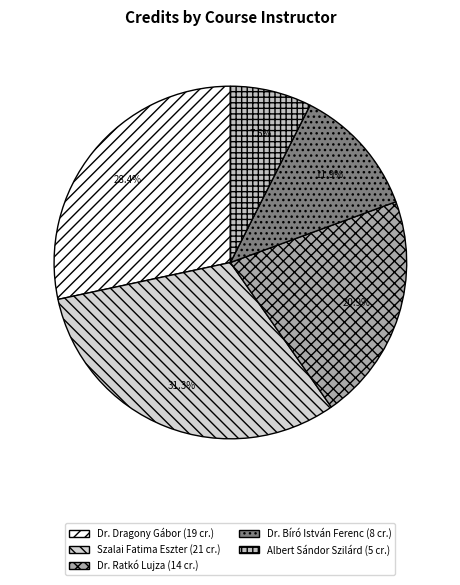

Count the number of slices in the pie.

5